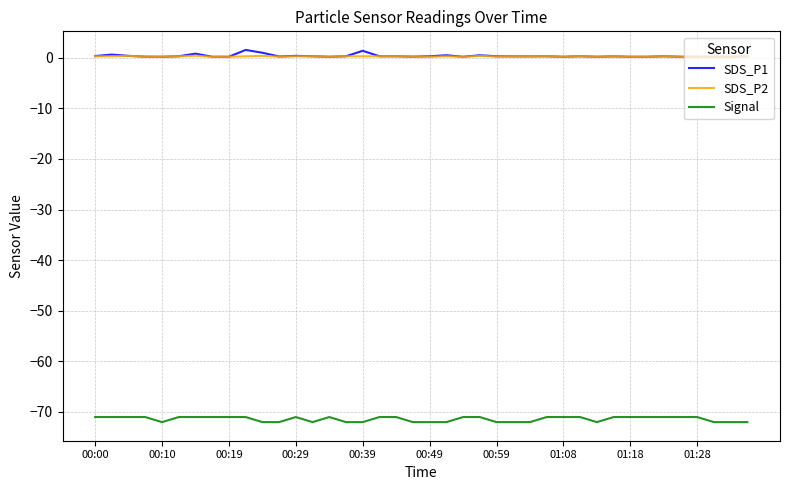

What is the smallest value displayed?

-72.0